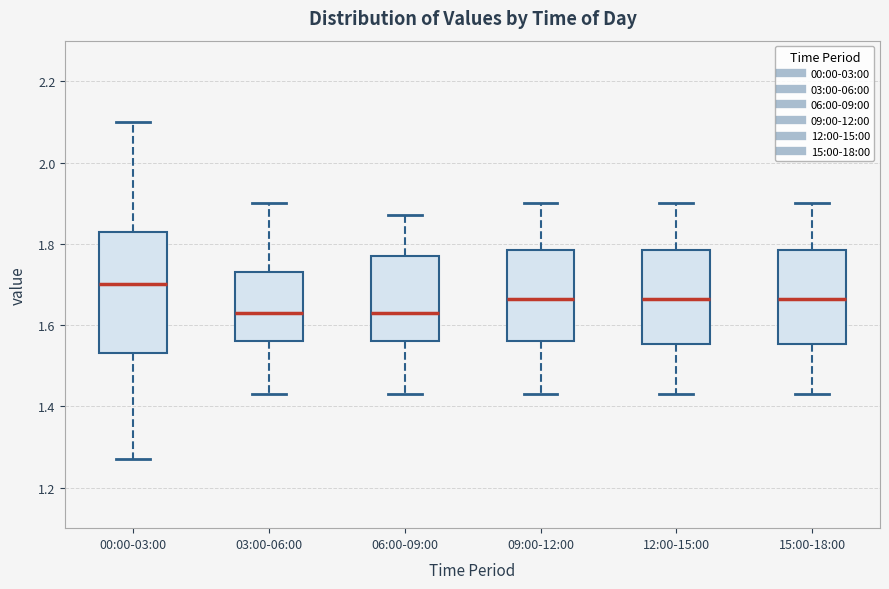

Where does the median line of the box for 09:00-12:00 sit on the y-axis? The values are not printed on the chart, so give them approximately, as read against the axis.

1.66